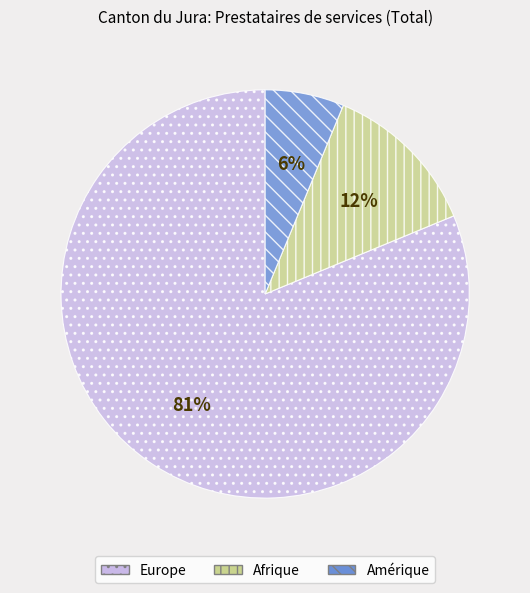

How many slices are in this pie chart?

3